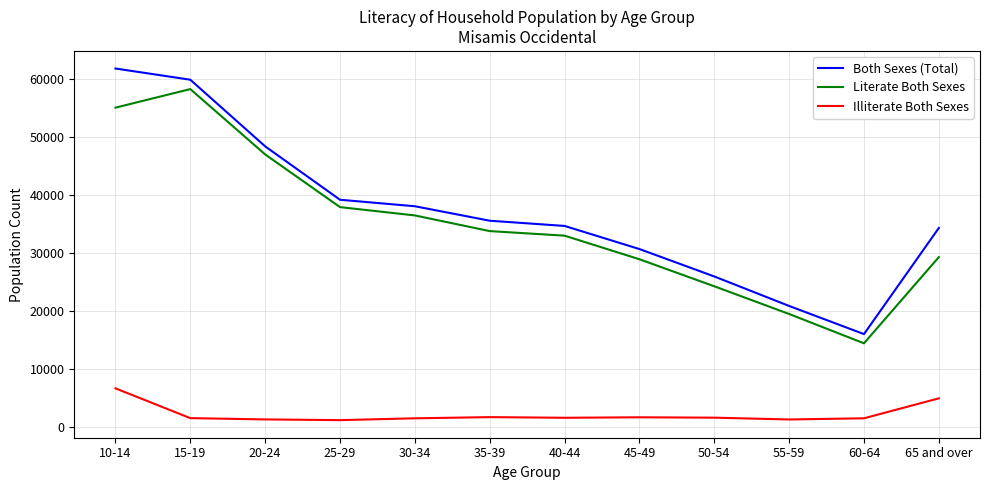

The value of Both Sexes (Total) at 35-39 is 35605. True or false?

True